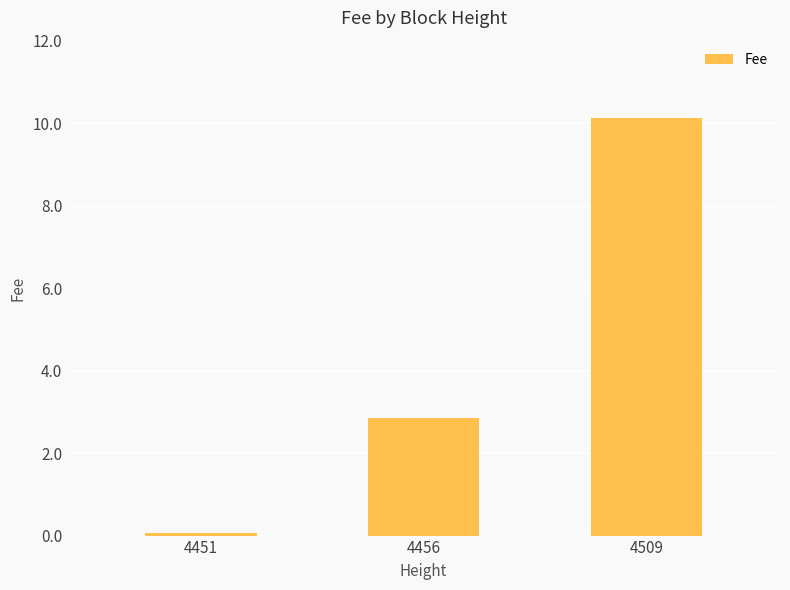

List the labels in order of value, smallest first.

4451, 4456, 4509